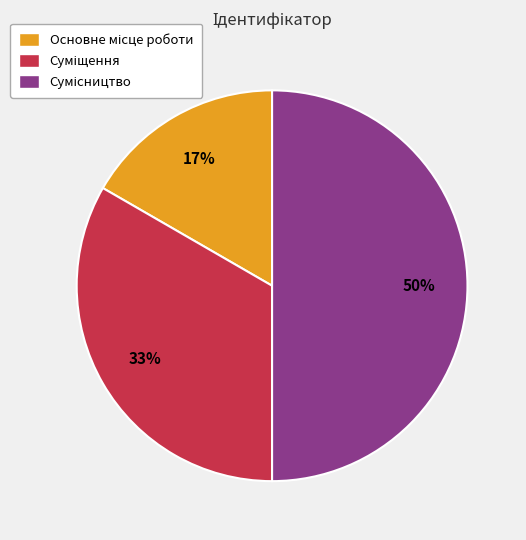

To the nearest percent, what is the difference between the largest and smallest slice percentages?

33%